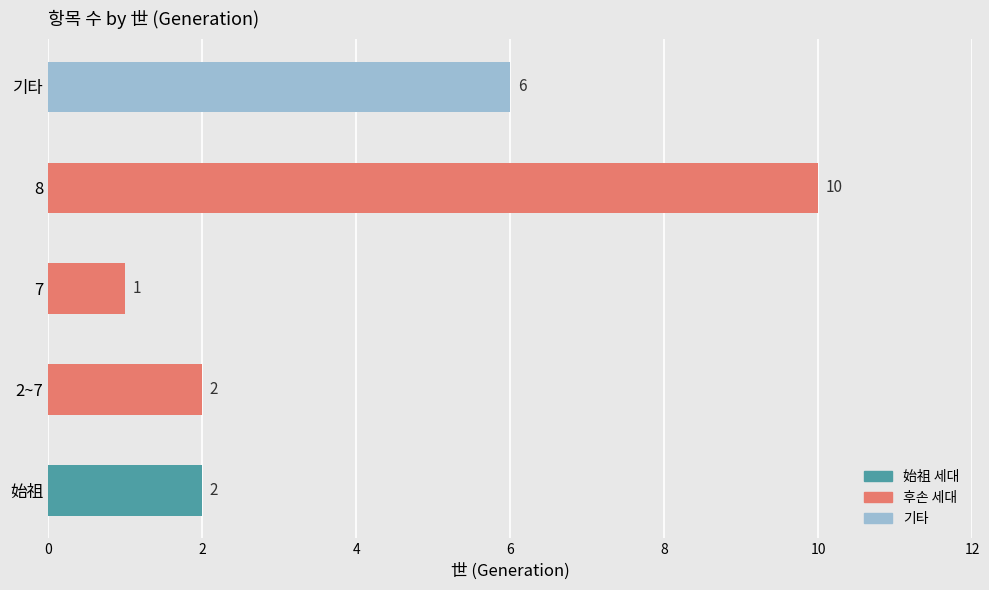

What is the ratio of the value at 始祖 to the value at 2~7?

1.0